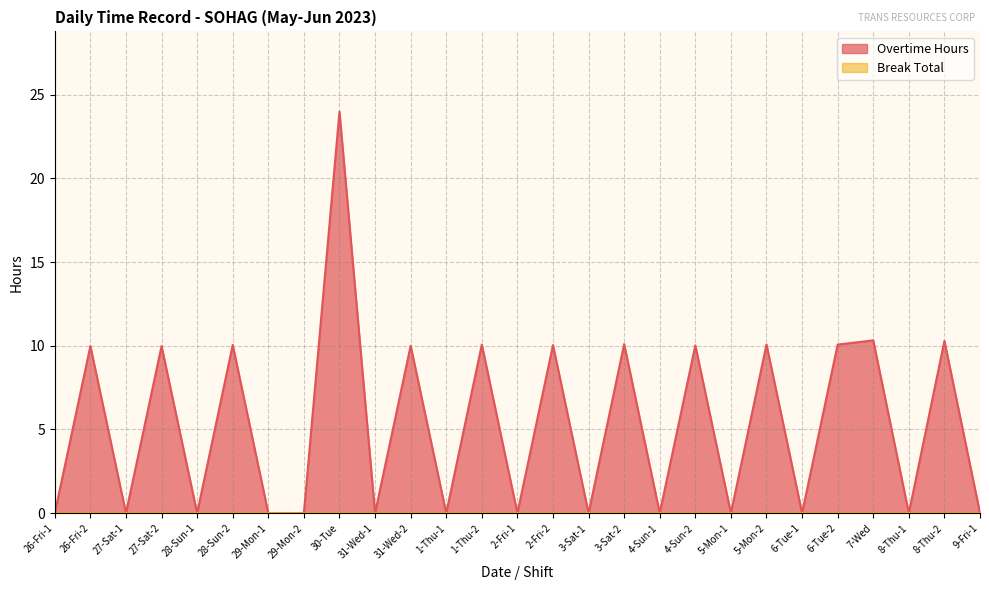

Rank the categories by value from highest to lowest.

30-Tue, 7-Wed, 8-Thu-2, 3-Sat-2, 1-Thu-2, 5-Mon-2, 6-Tue-2, 28-Sun-2, 2-Fri-2, 4-Sun-2, 31-Wed-2, 26-Fri-2, 27-Sat-2, 26-Fri-1, 27-Sat-1, 28-Sun-1, 29-Mon-1, 29-Mon-2, 31-Wed-1, 1-Thu-1, 2-Fri-1, 3-Sat-1, 4-Sun-1, 5-Mon-1, 6-Tue-1, 8-Thu-1, 9-Fri-1